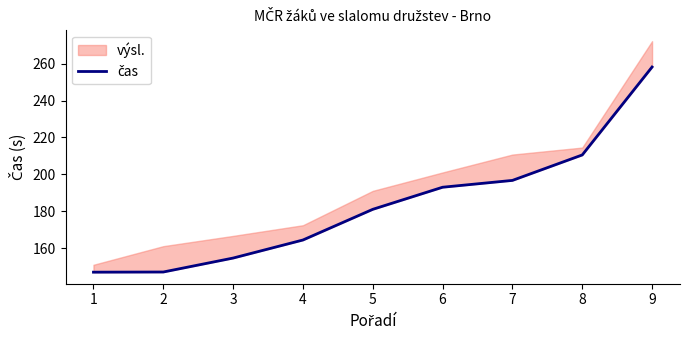

The chart shows a value of 58.9 at 7. True or false?

False